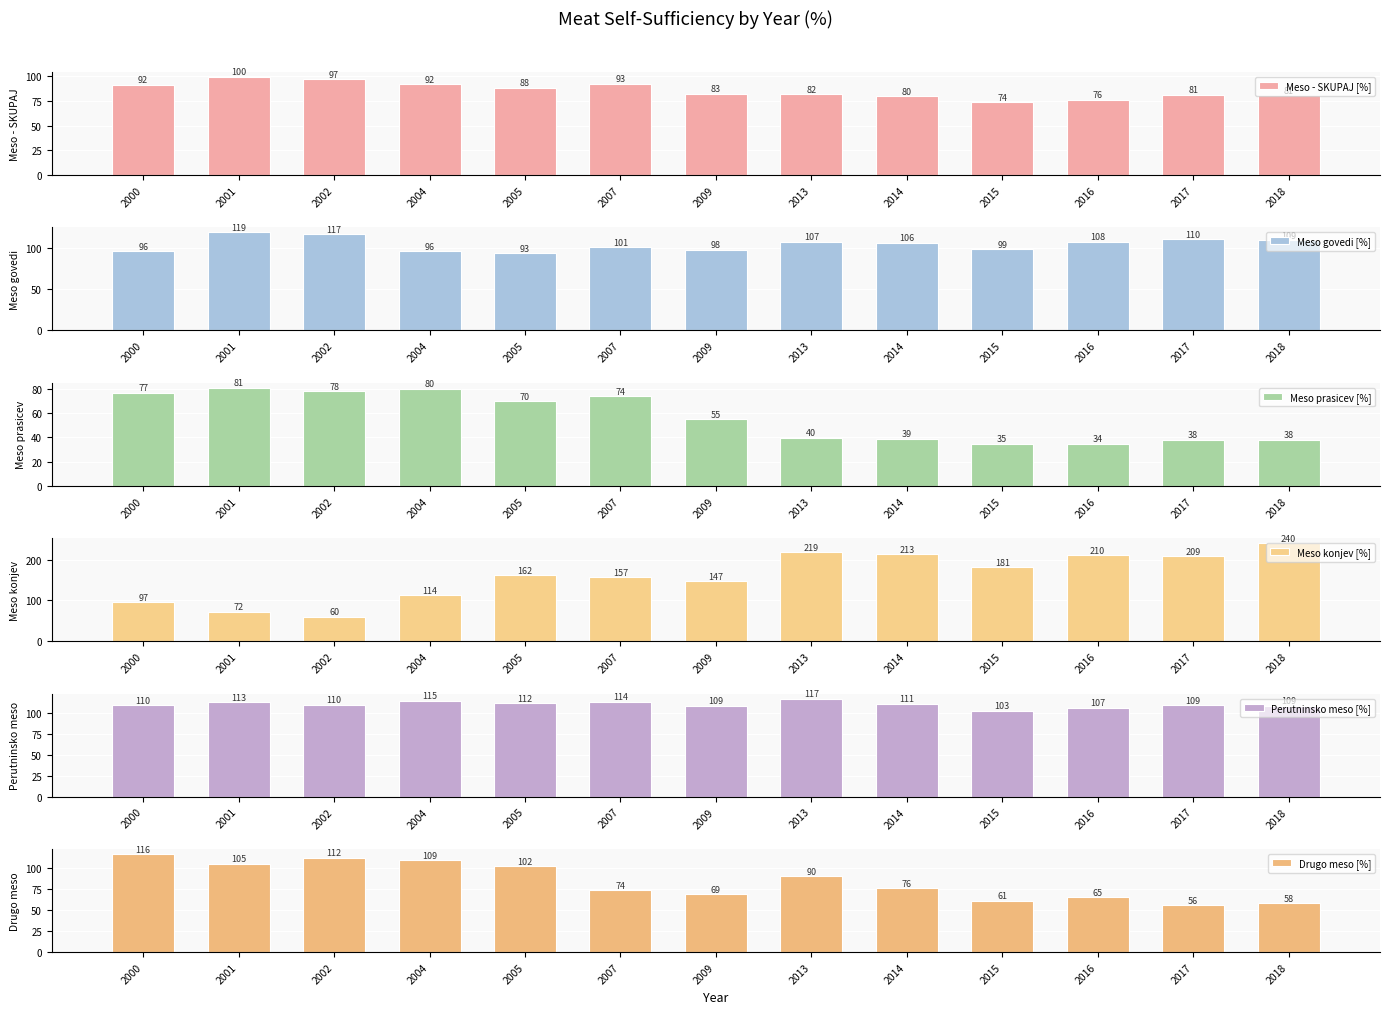

Reading left to right, what are all the values shown in this chart?

Meso - SKUPAJ [%]: 2000=91.6	2001=99.6	2002=97.1	2004=91.9	2005=88.3	2007=92.5	2009=82.6	2013=81.9	2014=79.8	2015=73.9	2016=76.4	2017=81.5	2018=80.8
Meso govedi [%]: 2000=95.9	2001=119.1	2002=117.0	2004=96.5	2005=93.4	2007=101.3	2009=98.1	2013=107.4	2014=106.3	2015=98.6	2016=107.7	2017=110.5	2018=109.2
Meso prasicev [%]: 2000=76.6	2001=80.7	2002=77.8	2004=79.9	2005=69.5	2007=73.6	2009=54.8	2013=39.6	2014=39.0	2015=34.6	2016=34.5	2017=38.0	2018=38.0
Meso konjev [%]: 2000=96.6	2001=72.5	2002=60.3	2004=113.5	2005=162.5	2007=156.6	2009=147.3	2013=218.9	2014=212.6	2015=181.4	2016=210.3	2017=209.2	2018=239.7
Perutninsko meso [%]: 2000=109.8	2001=113.3	2002=110.4	2004=115.1	2005=112.4	2007=113.7	2009=109.1	2013=117.3	2014=111.4	2015=103.1	2016=106.7	2017=109.4	2018=108.9
Drugo meso [%]: 2000=116.4	2001=104.9	2002=112.3	2004=109.3	2005=101.8	2007=73.8	2009=69.1	2013=90.1	2014=76.2	2015=61.2	2016=65.4	2017=56.1	2018=58.0